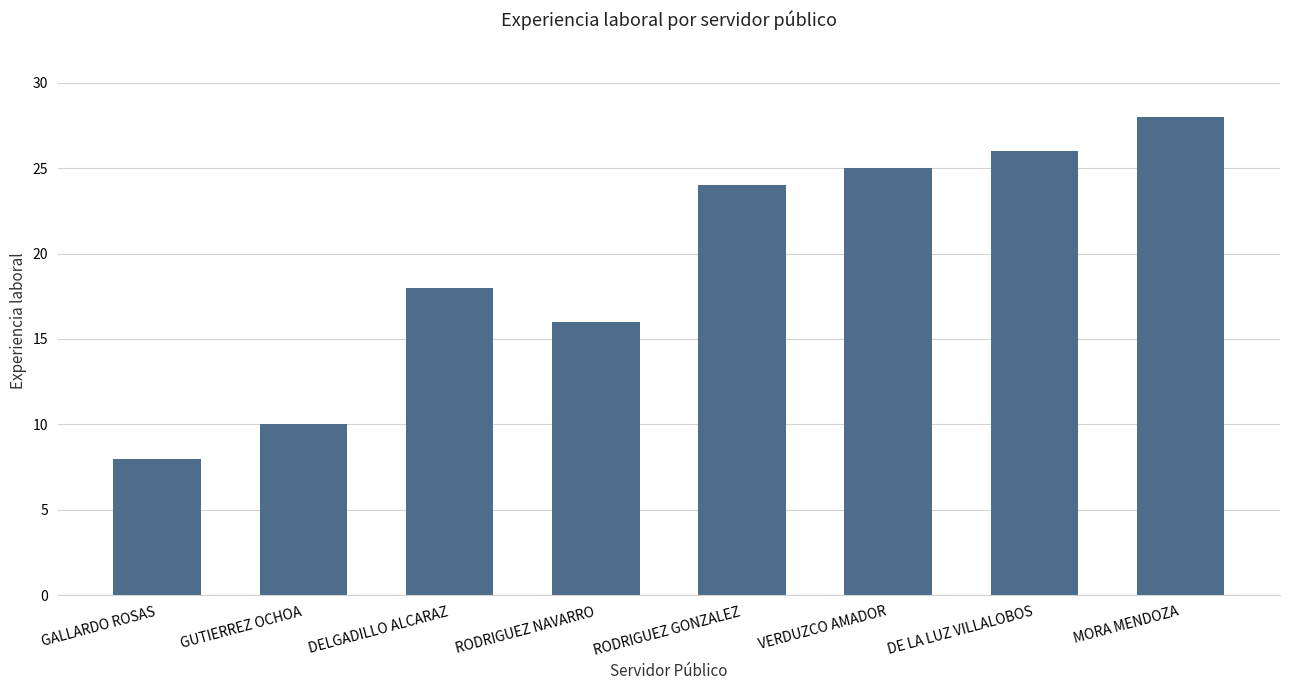

Reading left to right, extract all data points from this chart.

GALLARDO ROSAS=8	GUTIERREZ OCHOA=10	DELGADILLO ALCARAZ=18	RODRIGUEZ NAVARRO=16	RODRIGUEZ GONZALEZ=24	VERDUZCO AMADOR=25	DE LA LUZ VILLALOBOS=26	MORA MENDOZA=28